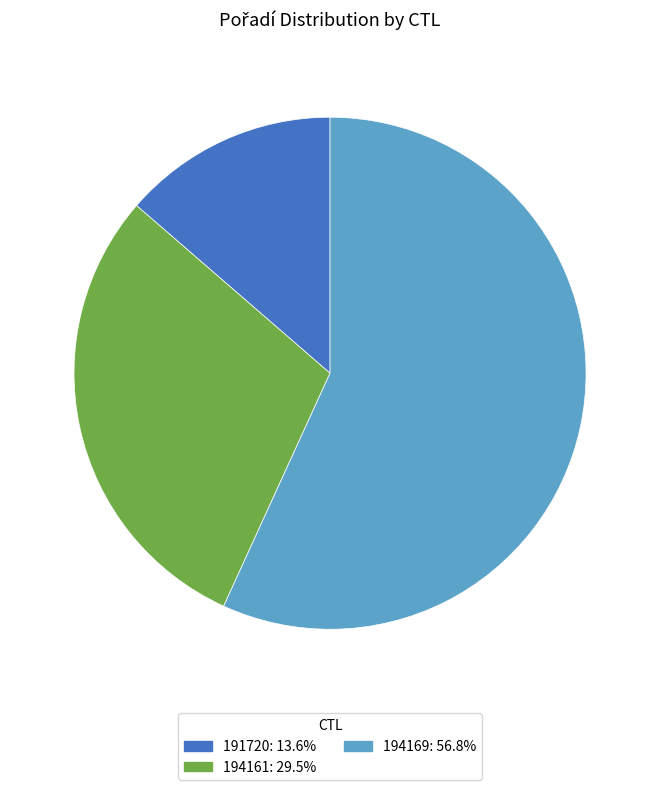

Which category has the smallest portion of the pie?

191720